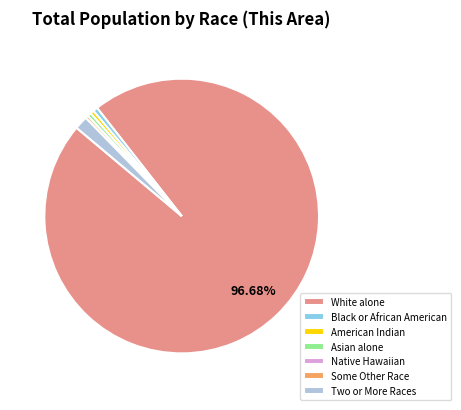

Is there any slice that represents more than half of the pie?

Yes